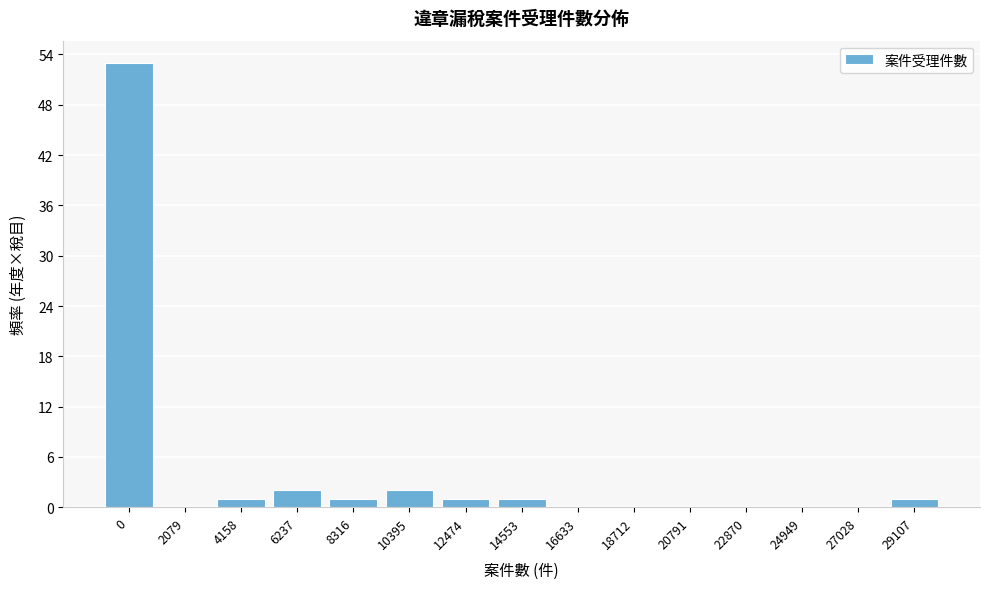

Reading right to left, what are all the values shown in this chart?

29107=1	27028=0	24949=0	22870=0	20791=0	18712=0	16633=0	14553=1	12474=1	10395=2	8316=1	6237=2	4158=1	2079=0	0=53